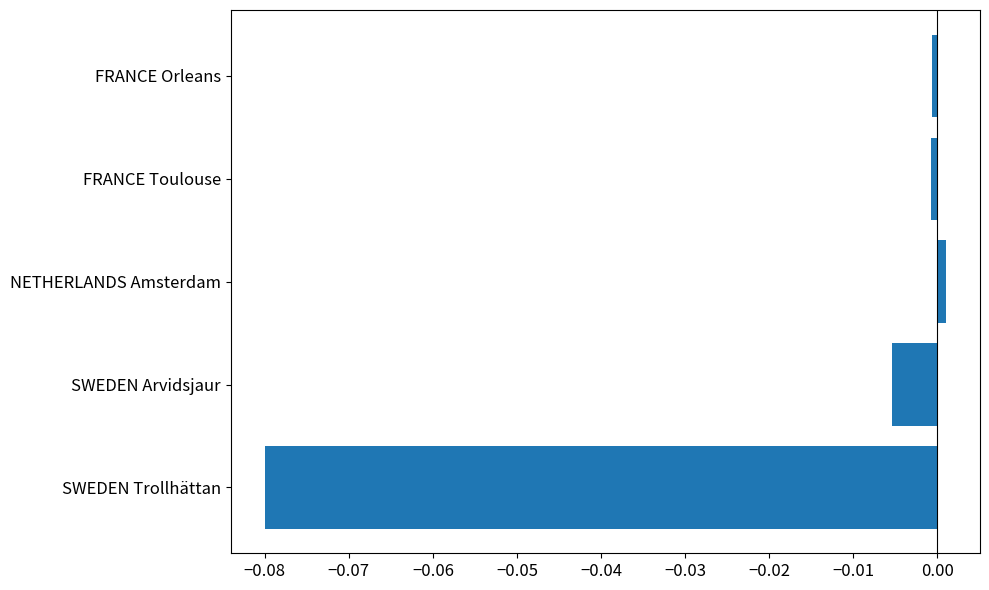

True or false: the data shows -0.0 at SWEDEN Arvidsjaur.

True